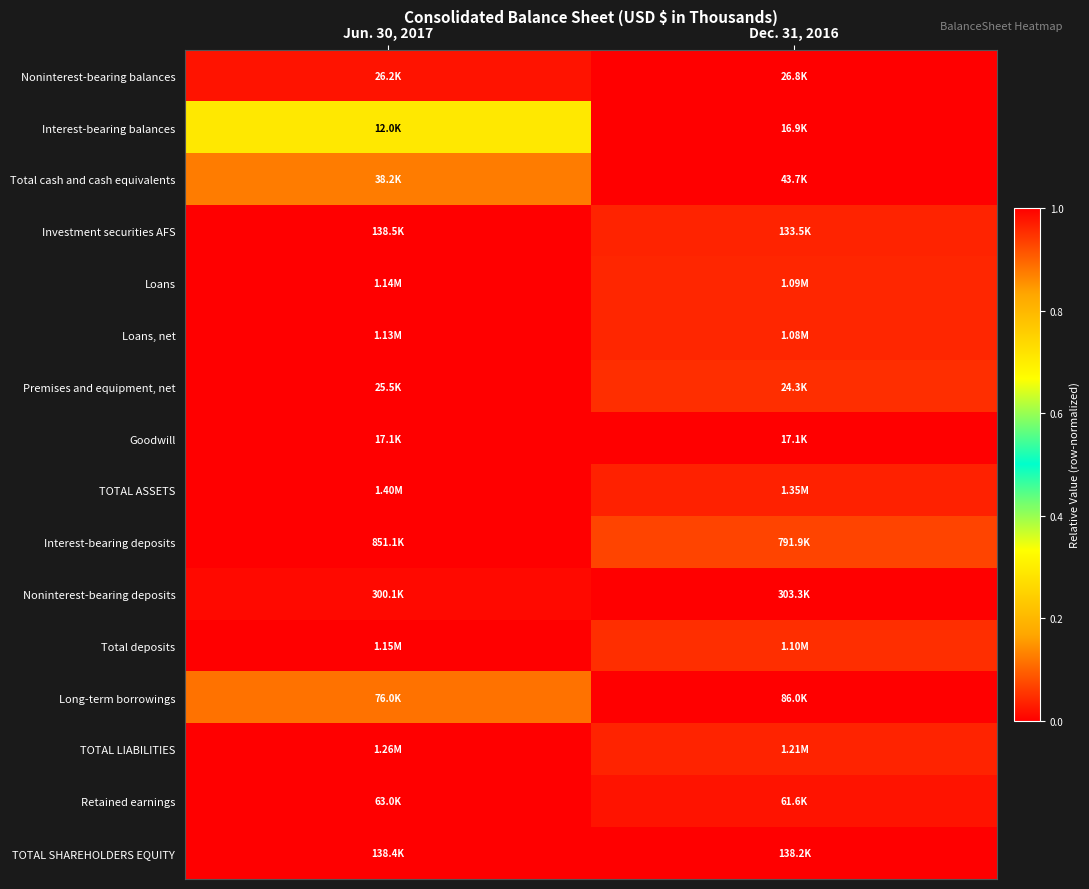

At how many categories does at least one series exceed 0?

2